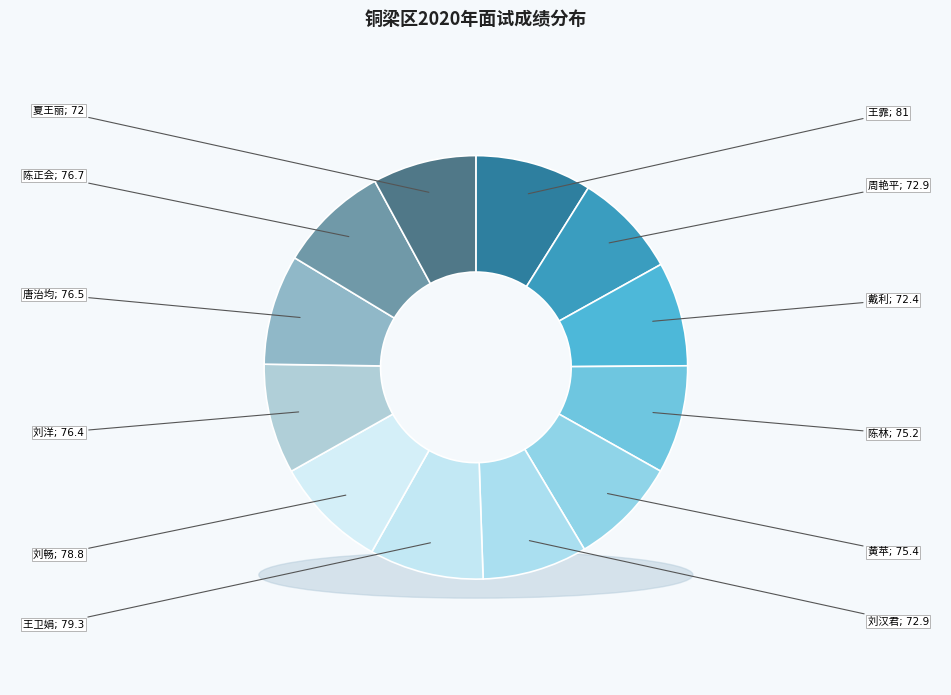

True or false: 周艳平 accounts for 16% of the total.

False